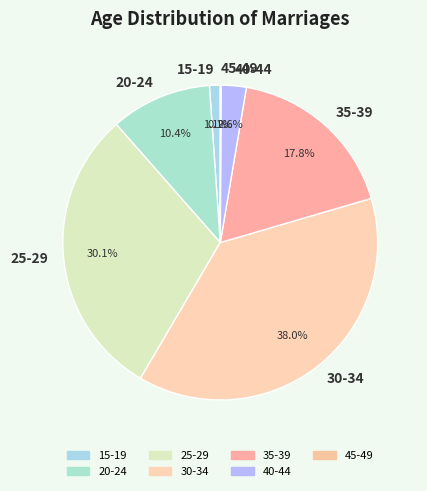

Do 30-34 and 40-44 together represent more than half of the pie?

No